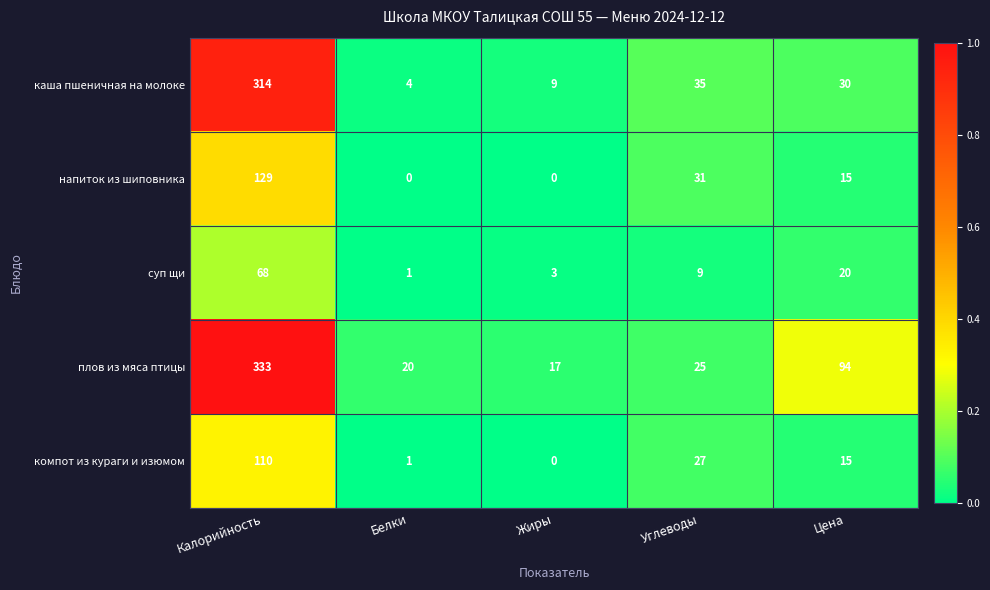

What is the difference between the maximum and minimum values in the каша пшеничная на молоке series?

310